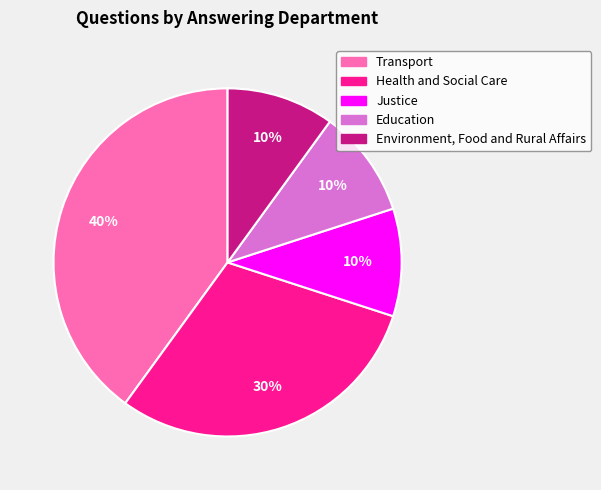

To the nearest percent, what is the average slice percentage?

20%